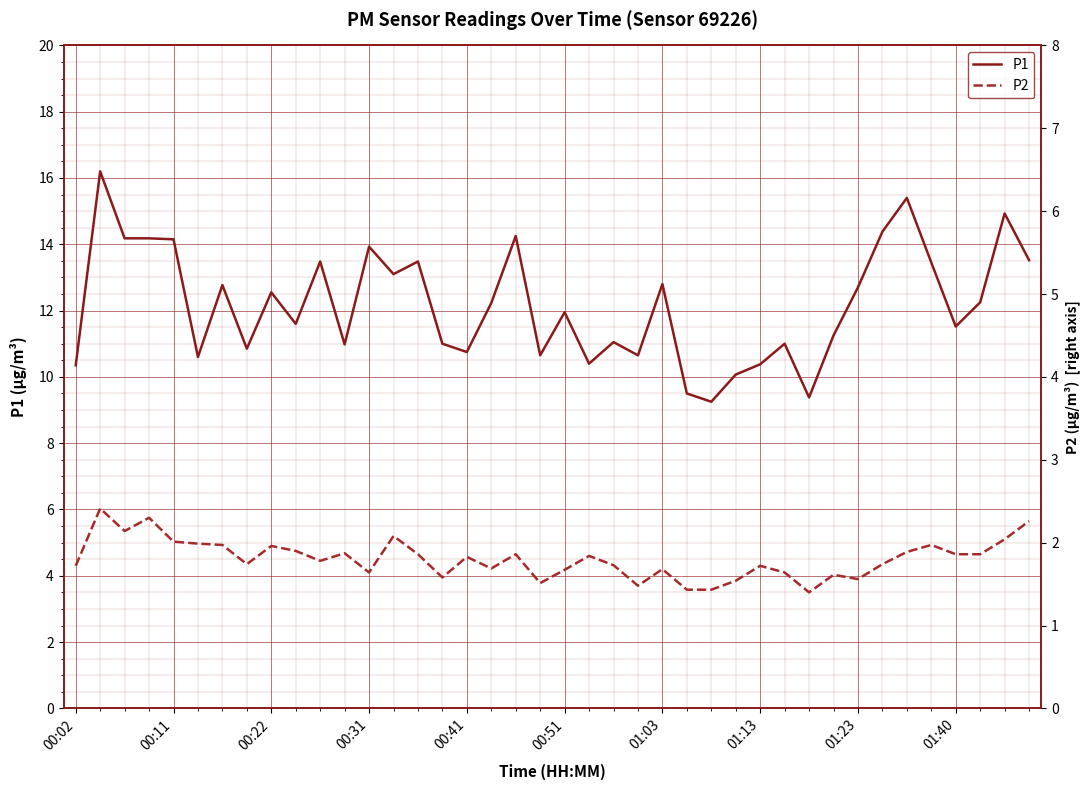

What is the difference between the second highest and minimum values in the P2 series?

2.2